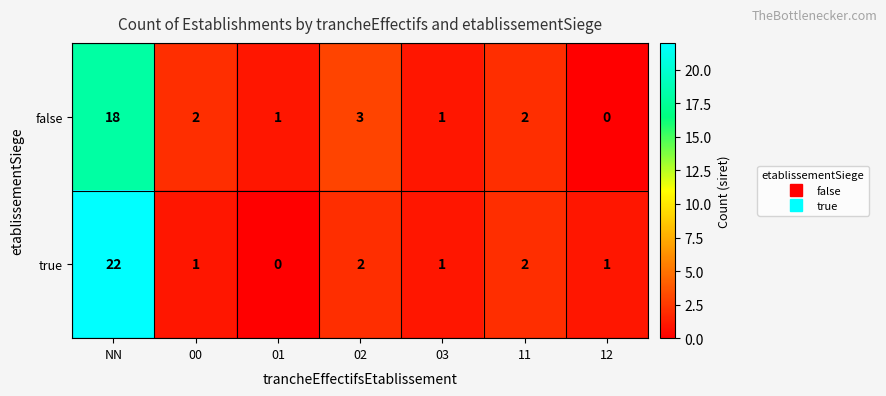

Which series has the largest range (max minus min)?

true